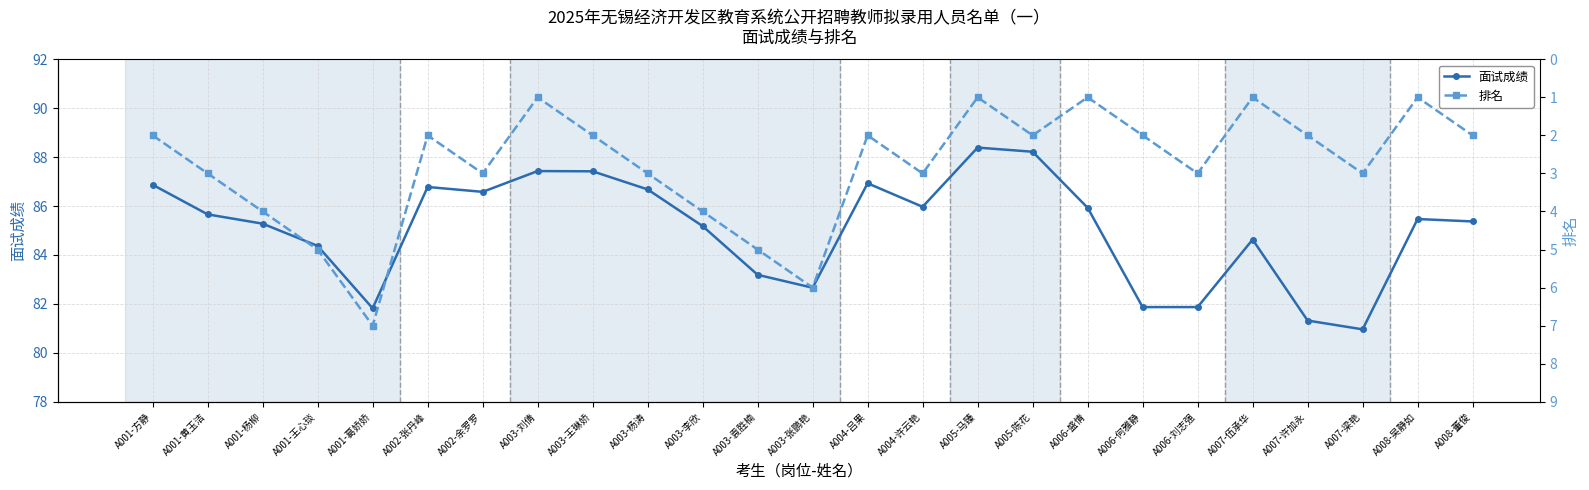

Rank the series by their average value, from lowest to highest.

排名, 面试成绩